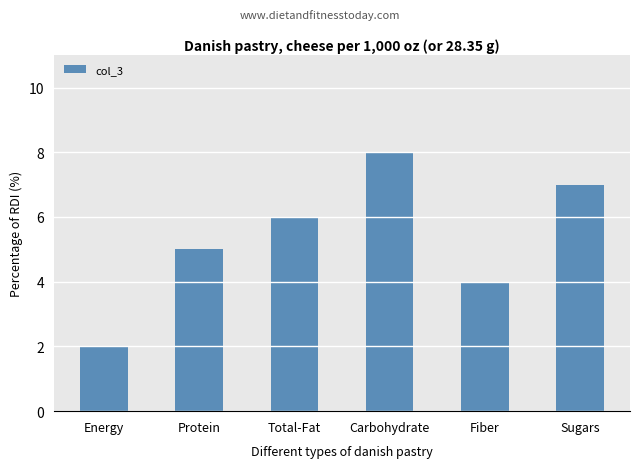

What is the change in value from Total-Fat to Sugars?

+1